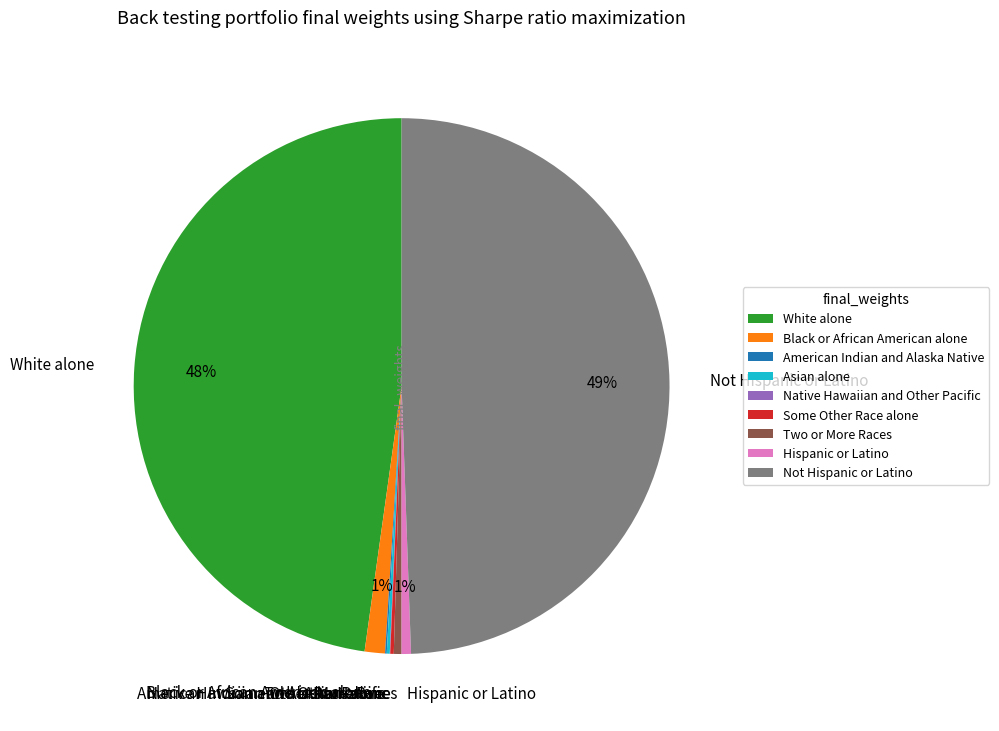

The Two or More Races slice represents 0% of the pie. True or false?

True